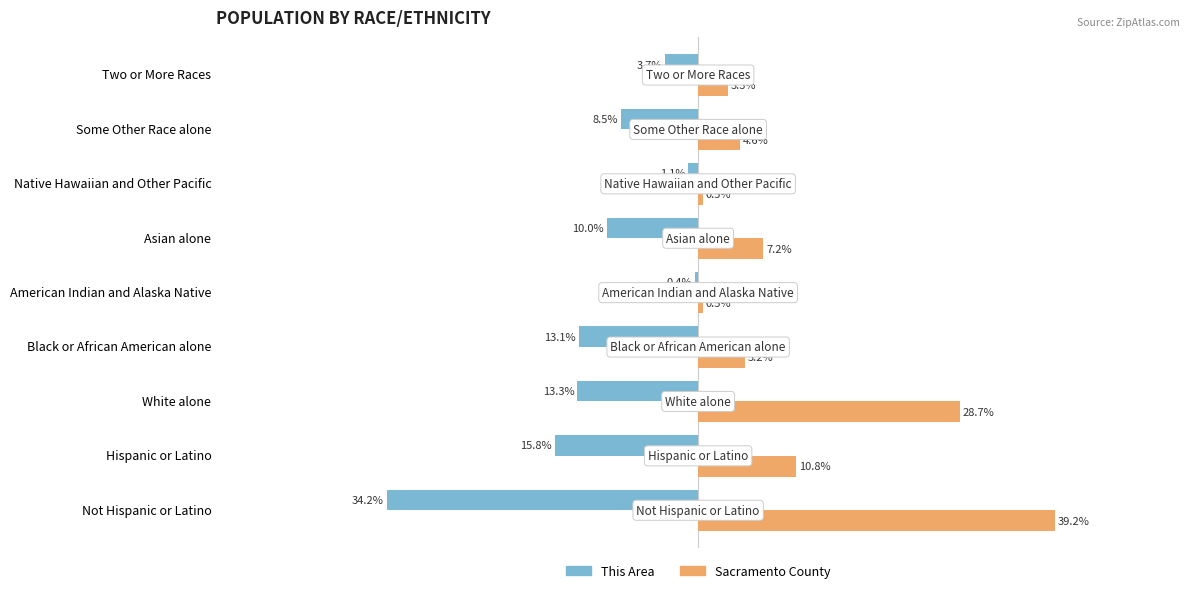

Which series has the widest spread of values?

Sacramento County